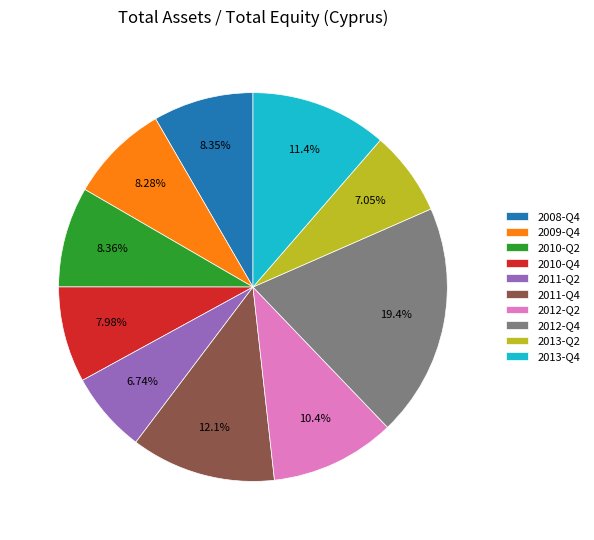

Is there any slice that represents more than half of the pie?

No